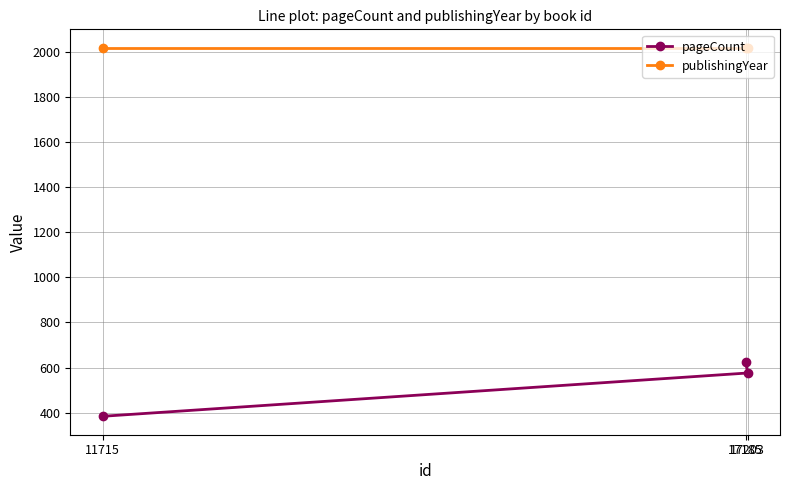

List the series in order of their peak value, lowest first.

pageCount, publishingYear